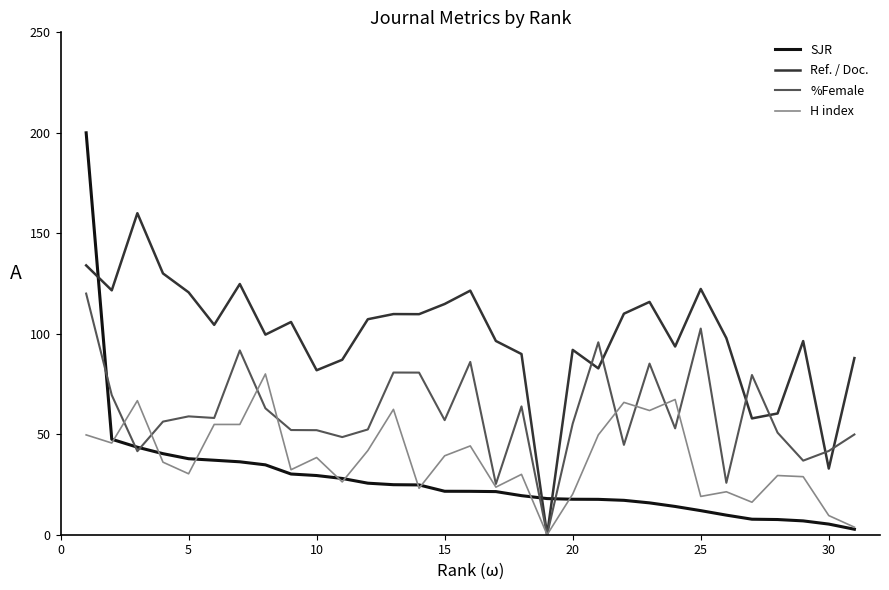

True or false: Ref. / Doc. and SJR cross at least once.

True